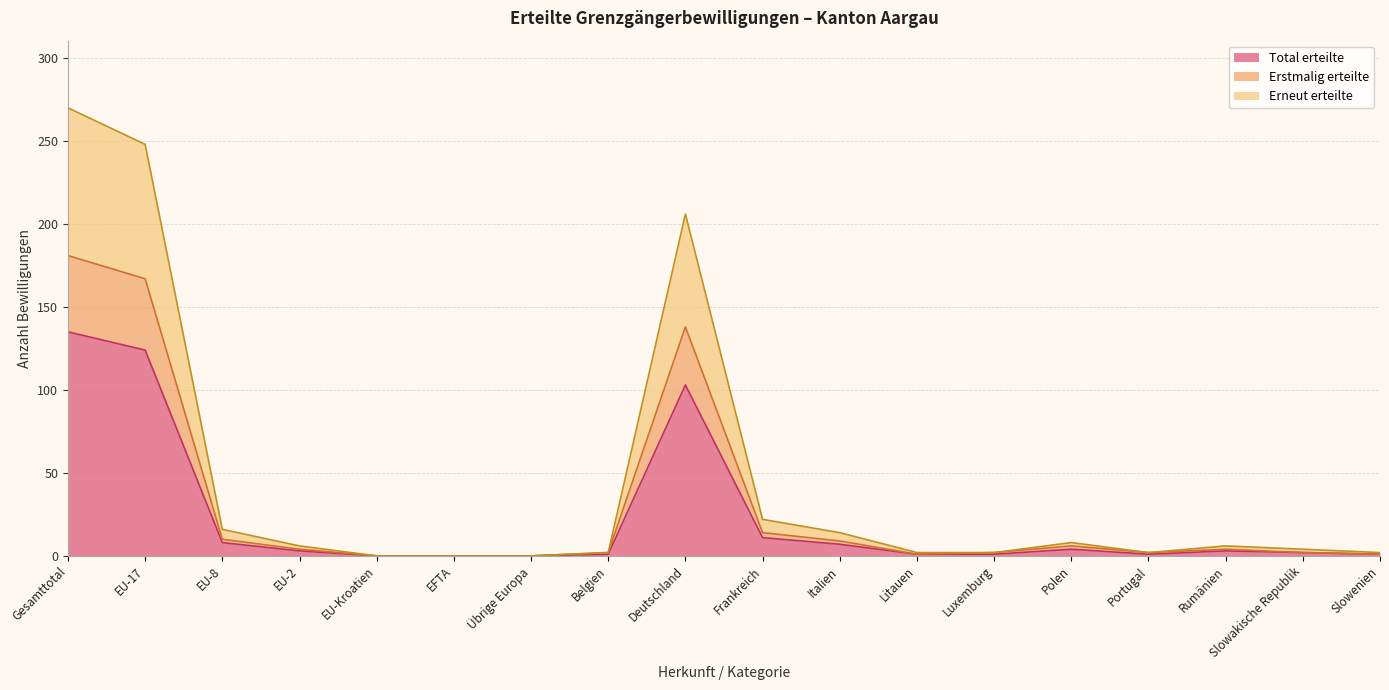

Which category has the lowest value in the Total erteilte series?

EU-Kroatien